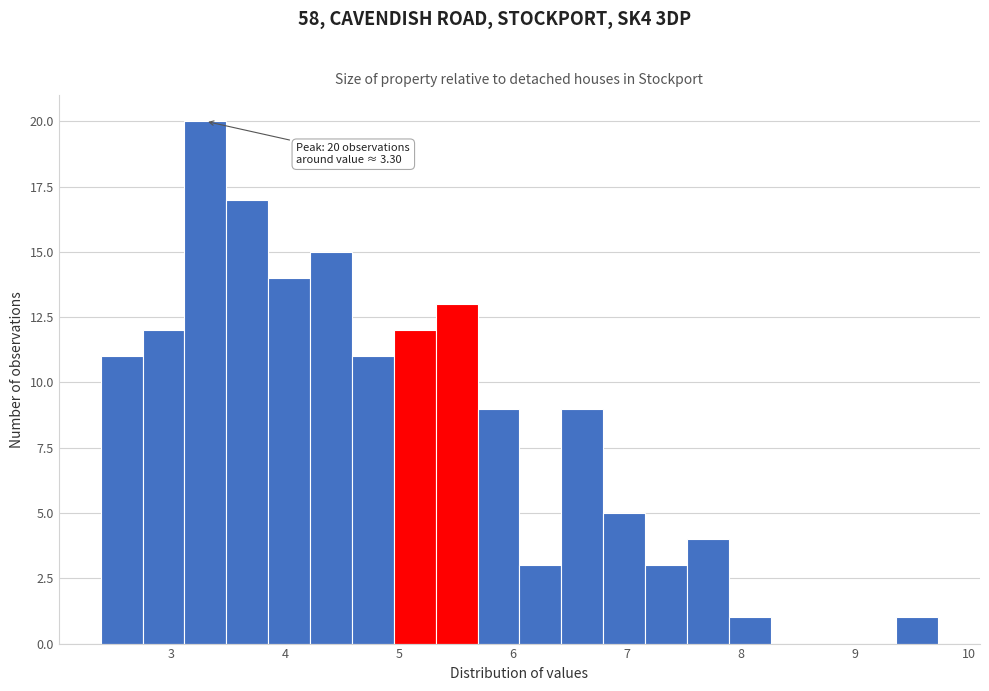

Read against the x-axis, roughly where is the centre of the tallest bar?

3.3